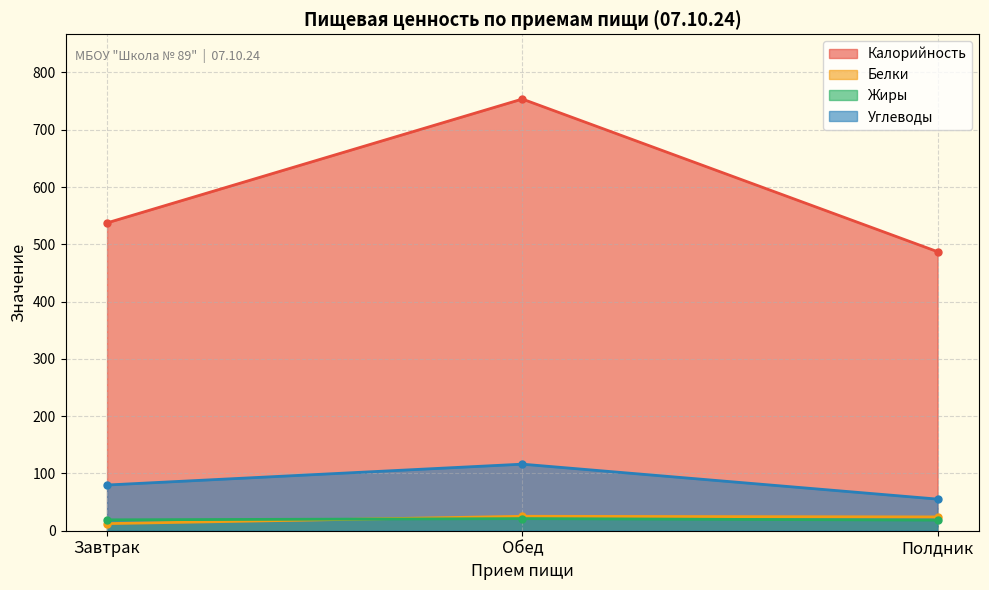

Where does the Калорийность series first go above 537?

Завтрак